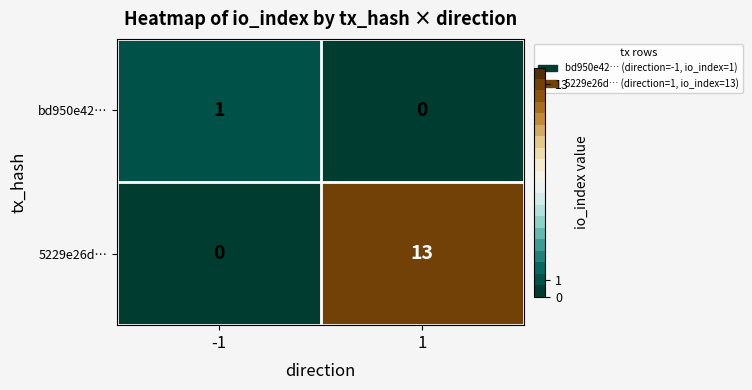

Which series changed the most between -1 and 1?

5229e26d…